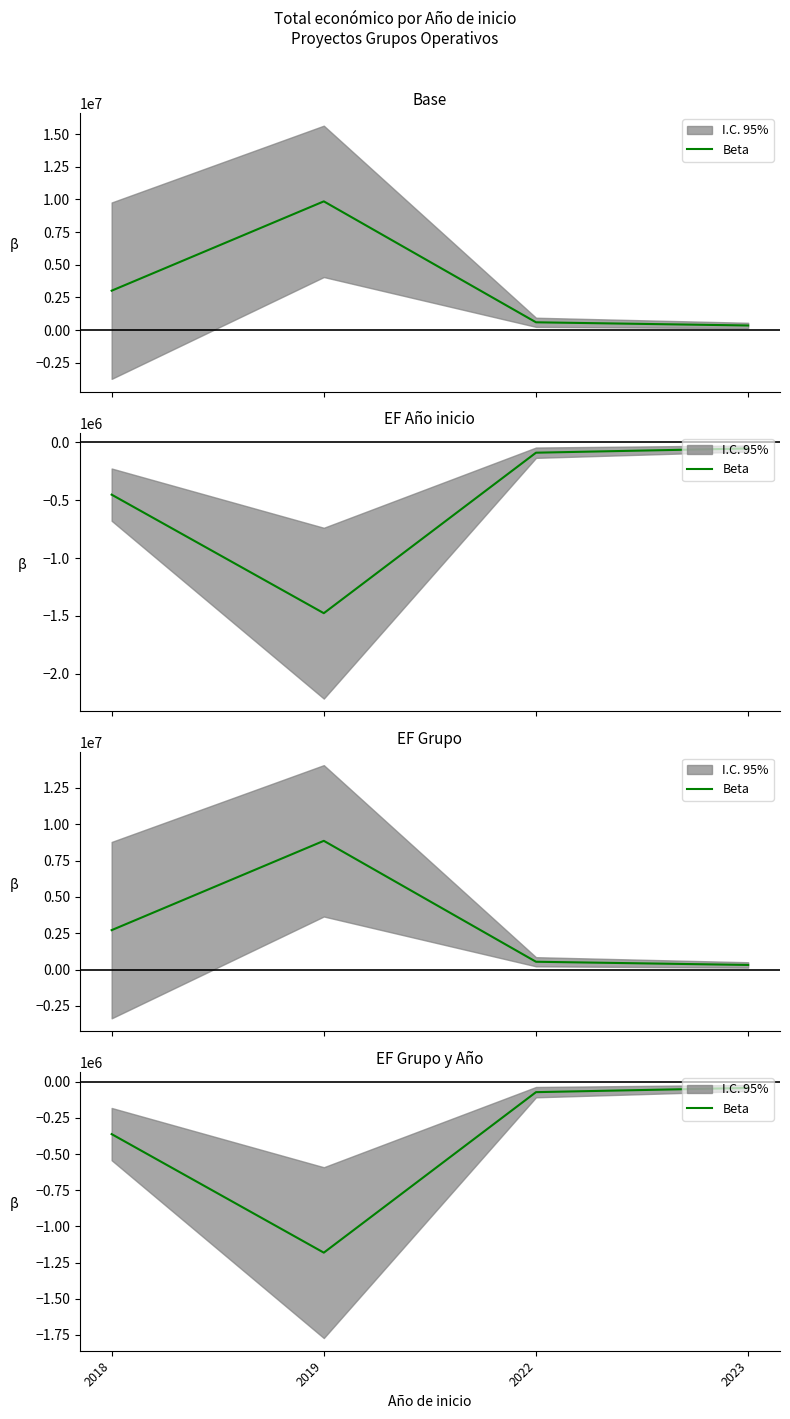

What is the sum of all values?

-1657360.8